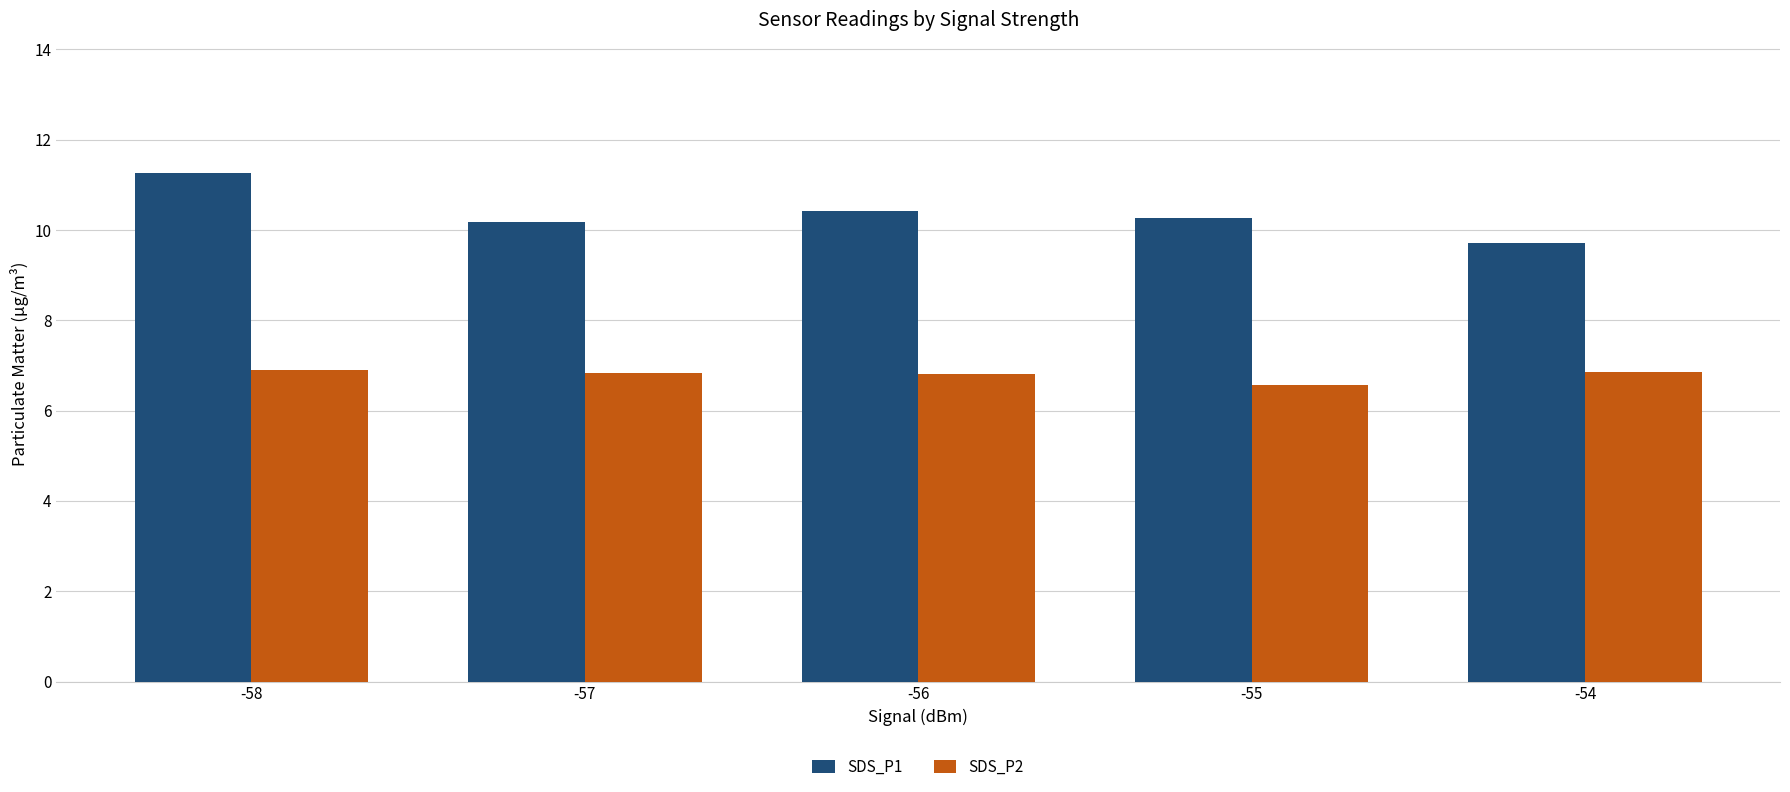

Is it true that SDS_P2 equals 6.8 at -57?

True